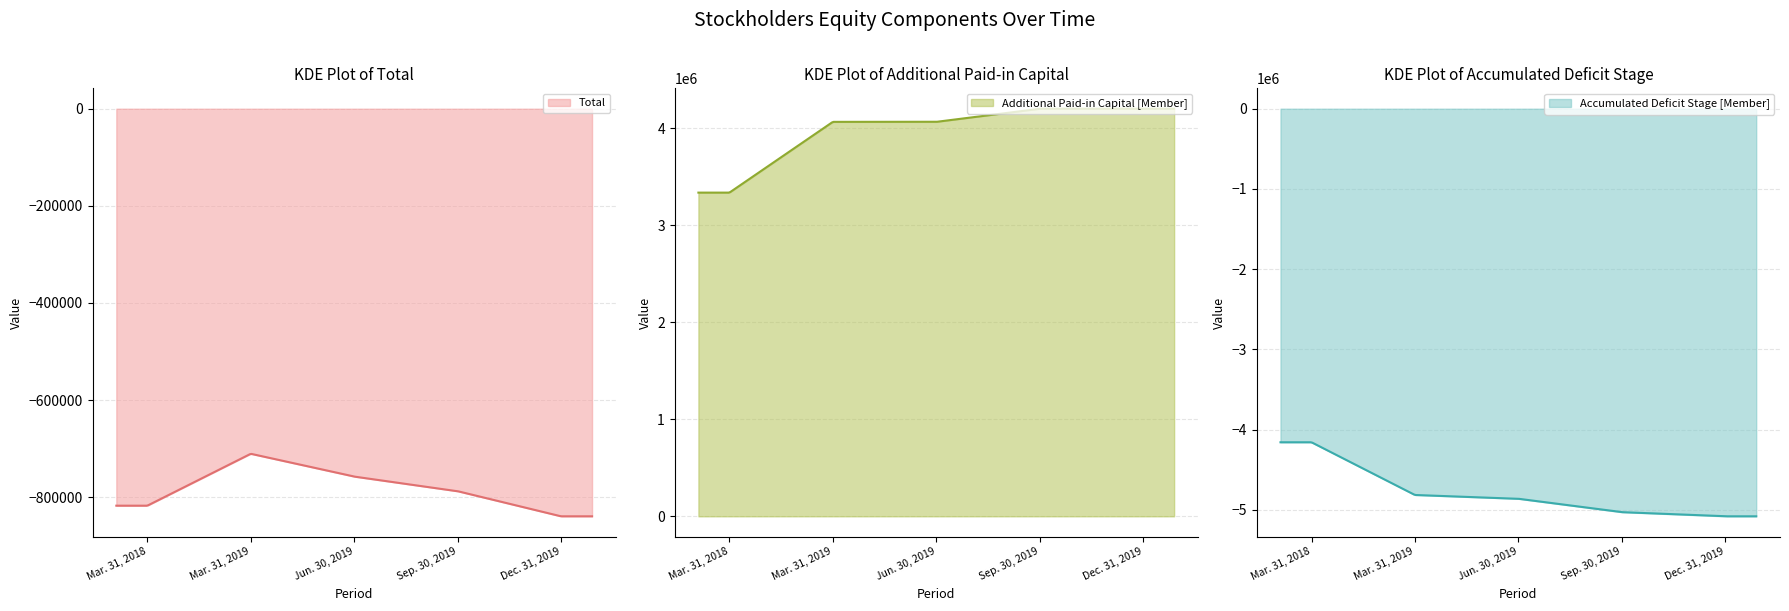

Does the chart display data point markers on the line(s)?

No